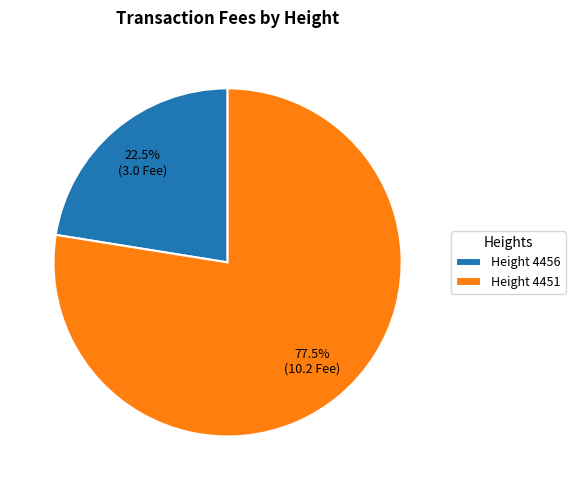

What is the smallest slice in the pie chart?

Height 4456